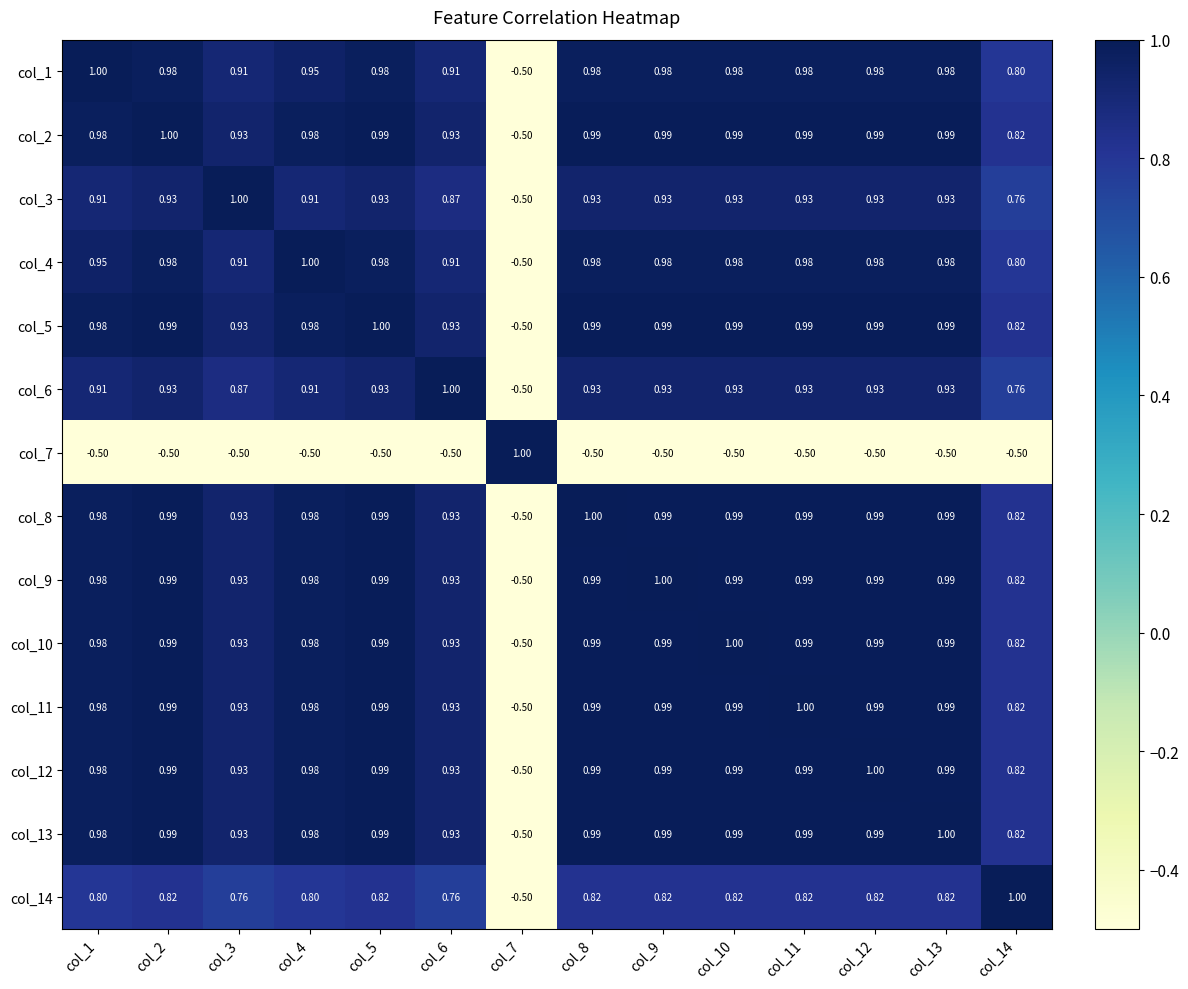

Is the value of col_9 at col_11 greater than the value of col_2 at col_3?

Yes